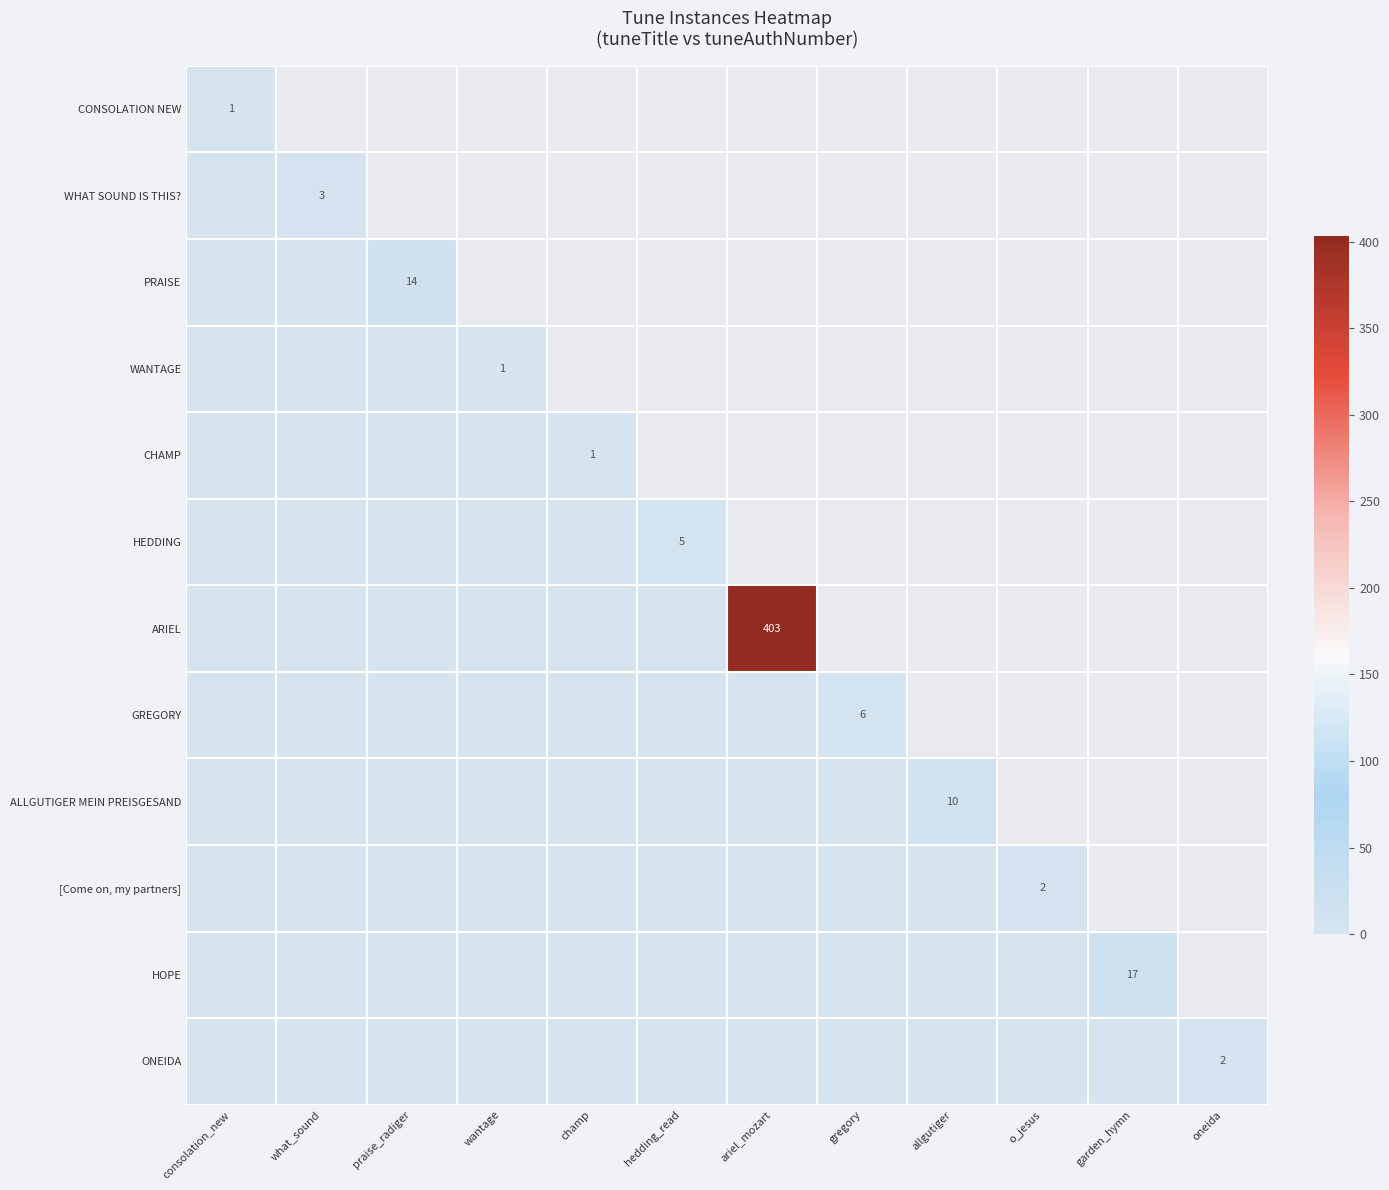

The value of WANTAGE at wantage is 1. True or false?

True